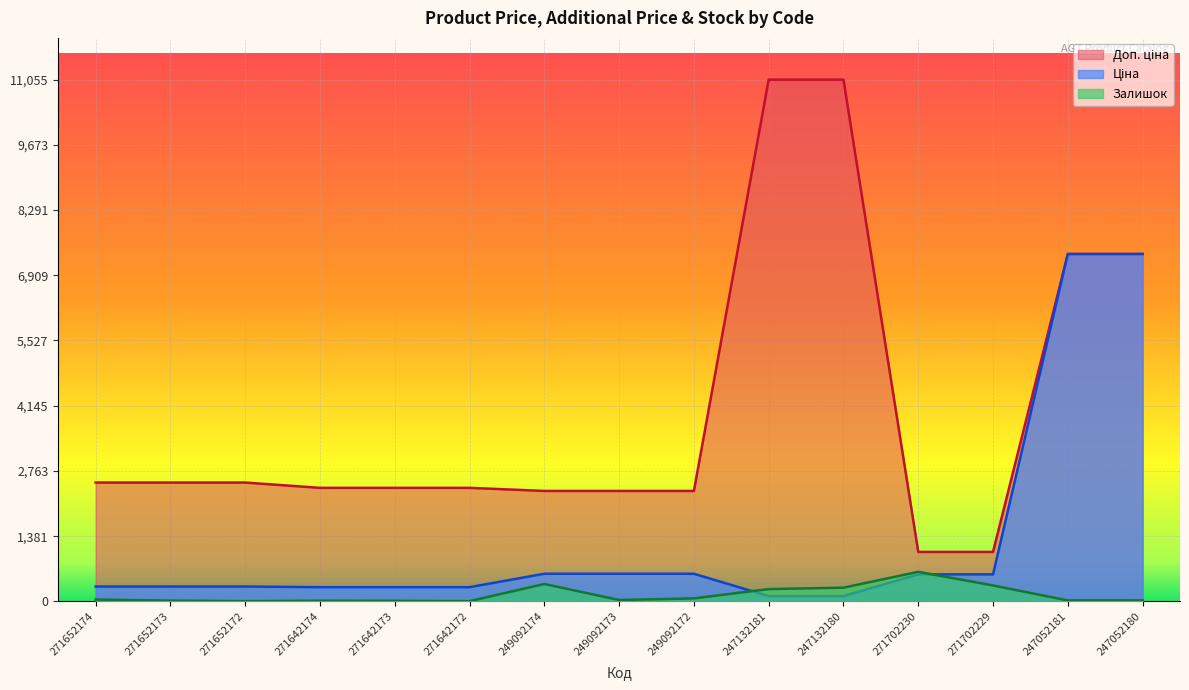

What is the smallest value displayed?

5.0